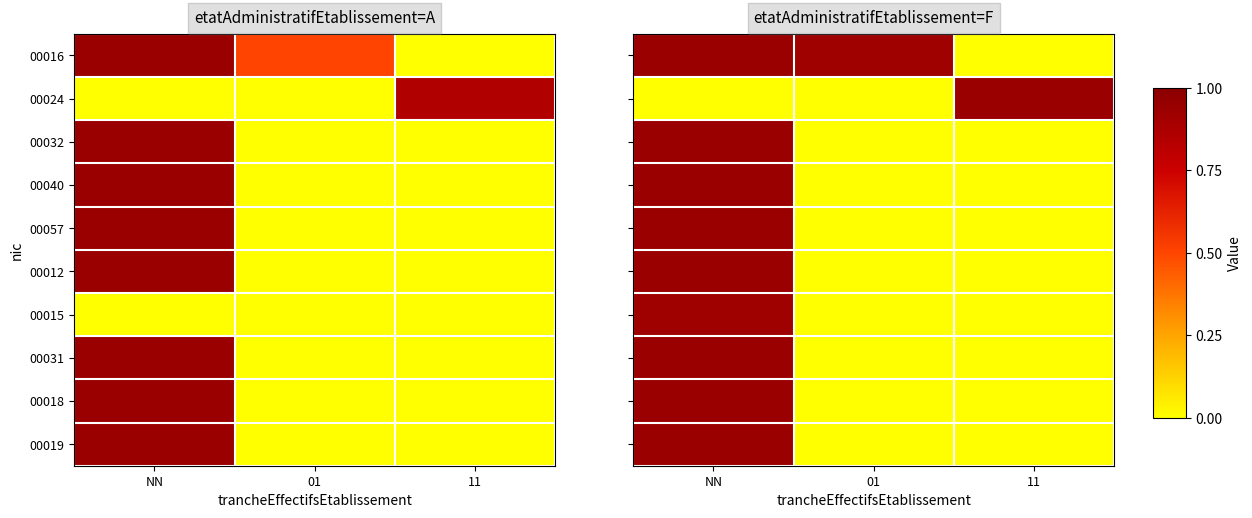

Between 11 and NN, which is larger?

NN